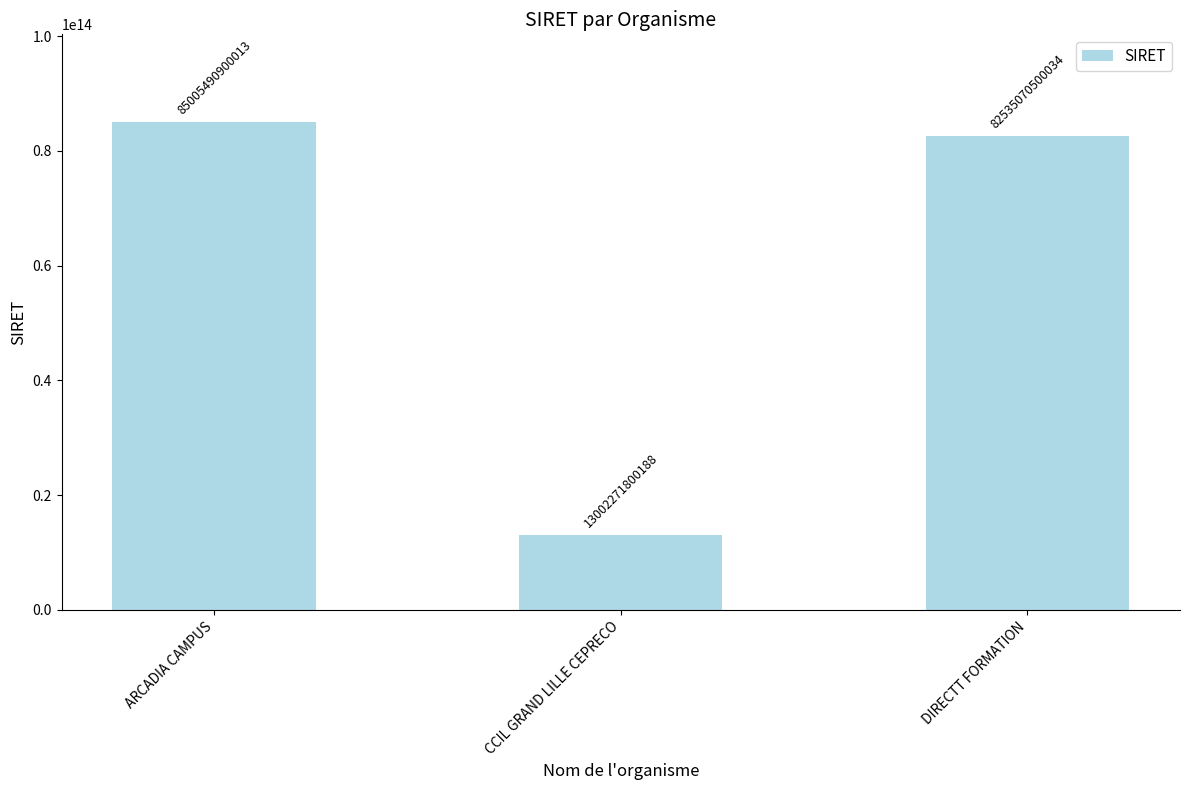

How many categories are shown in the chart?

3